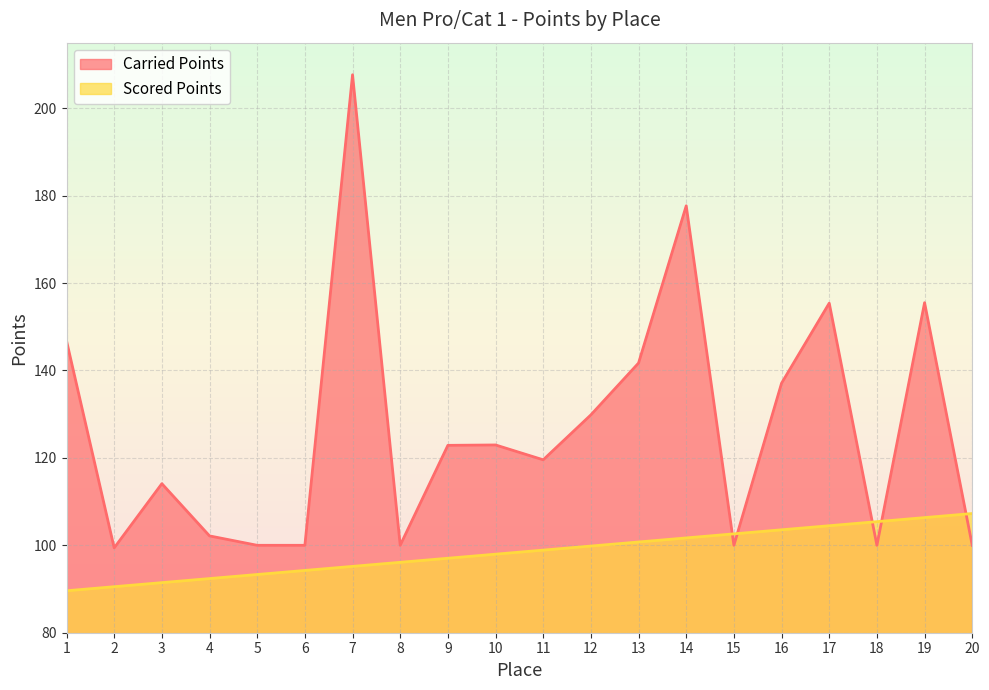

At which label does Carried Points reach its minimum?

2